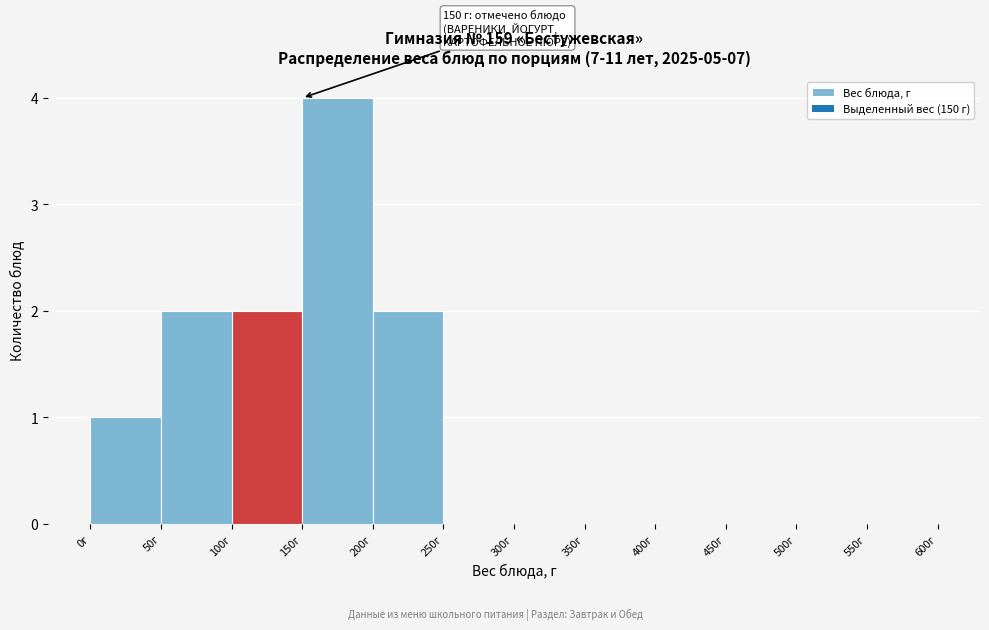

Which range on the x-axis has the tallest bar?

150 to 200